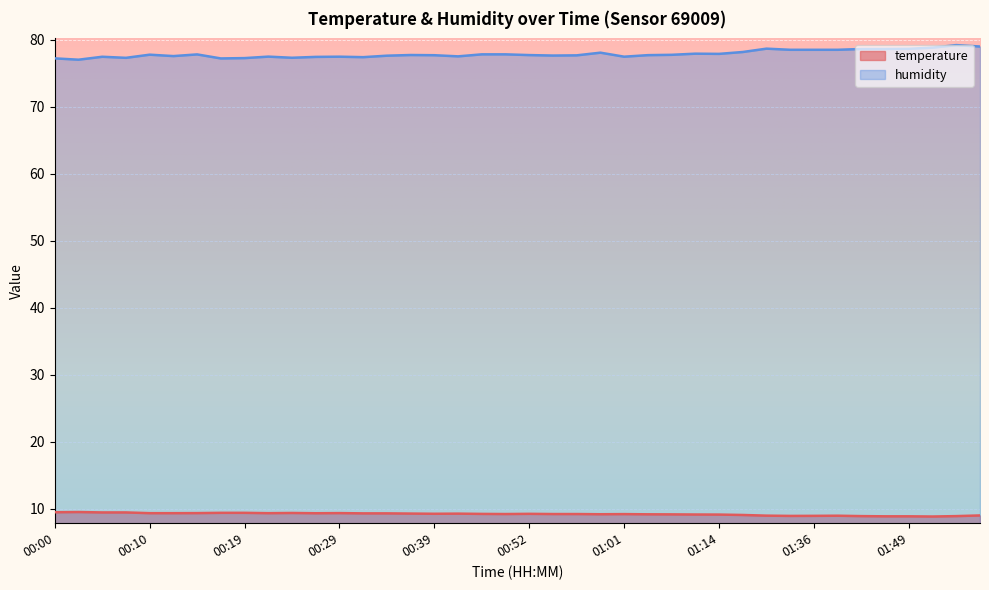

Where is the first local minimum for temperature?

00:22